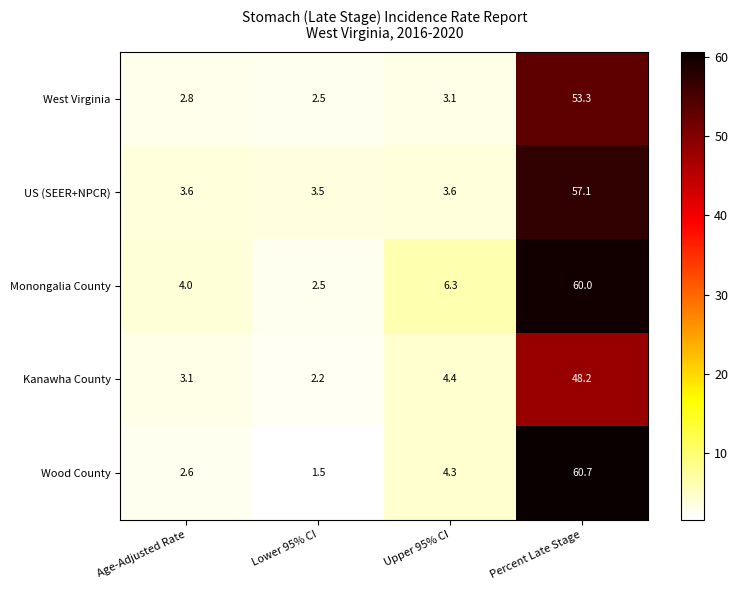

At which category is the sum across all series the highest?

Percent Late Stage